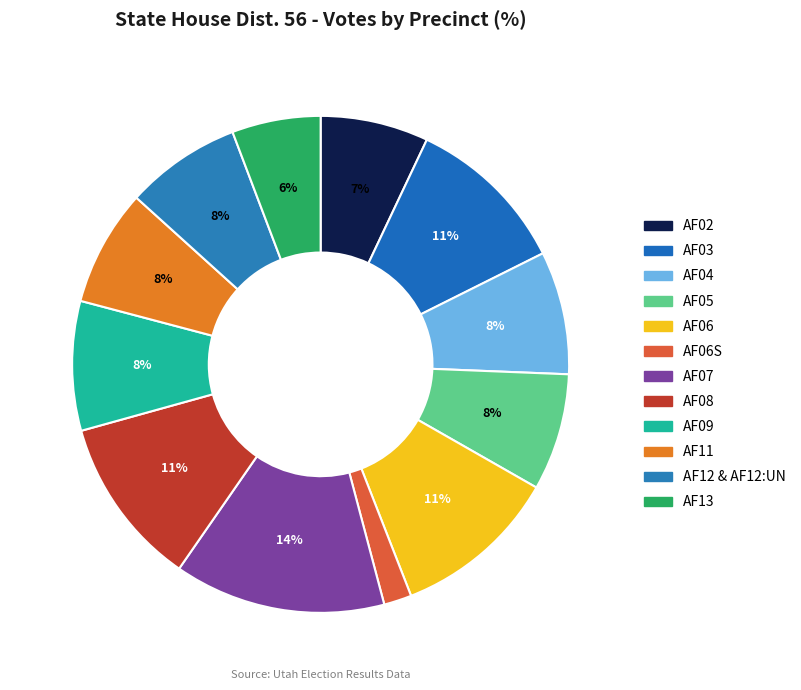

To the nearest percent, what portion does AF06S represent?

2%